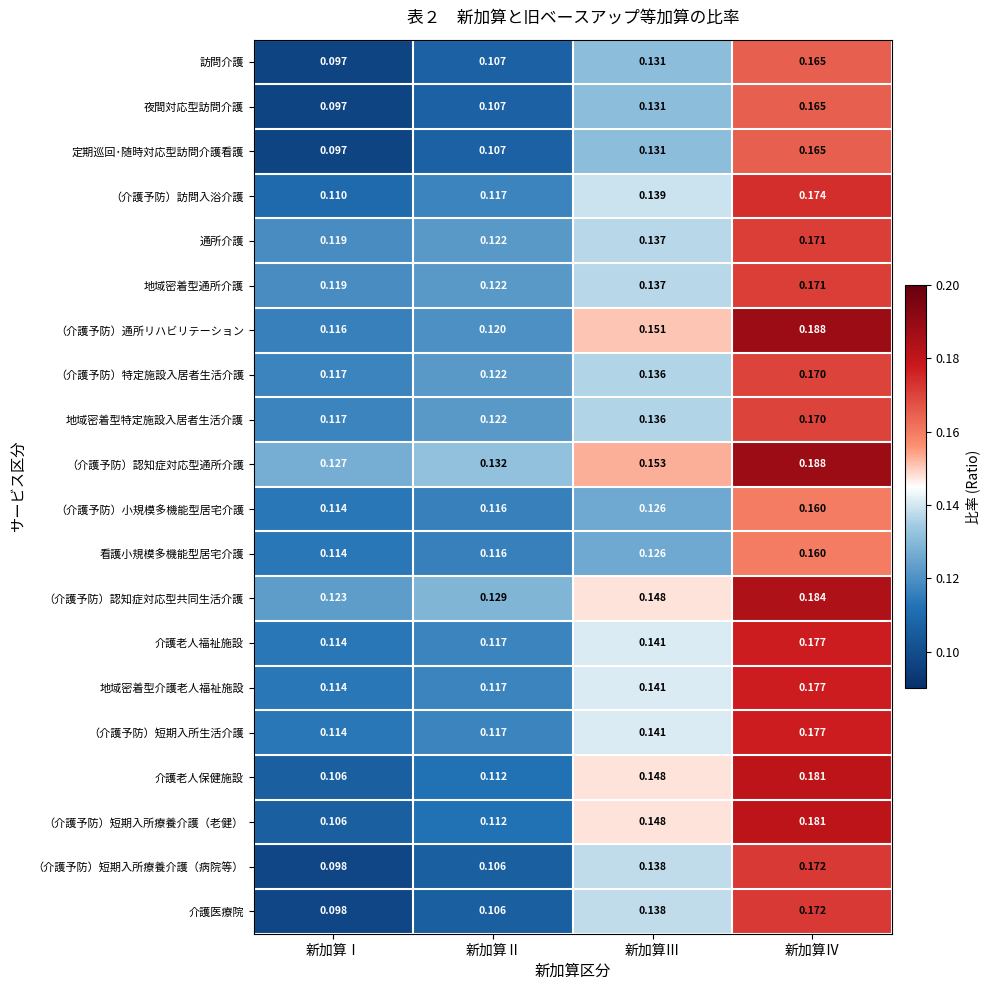

Which series changed the most between 新加算Ⅲ and 新加算Ⅳ?

（介護予防）通所リハビリテーション